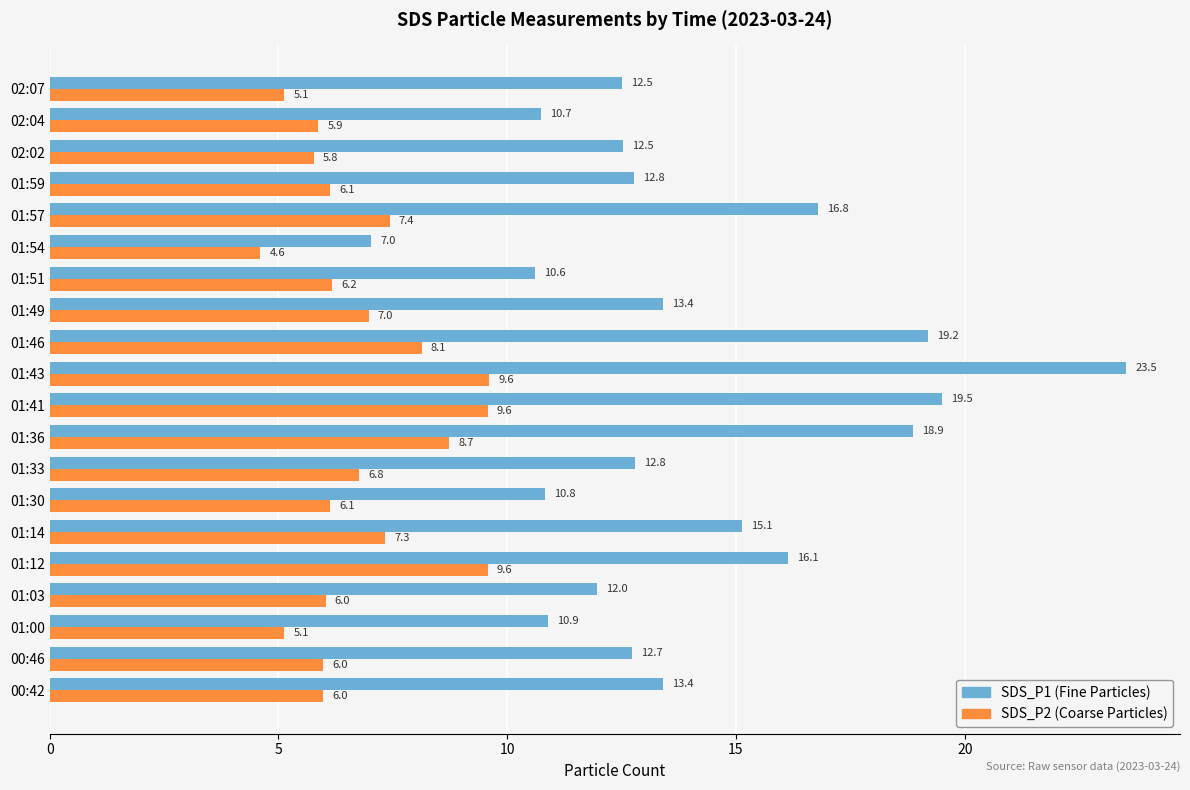

What is the spread (max minus min) of values at 02:07?

7.4